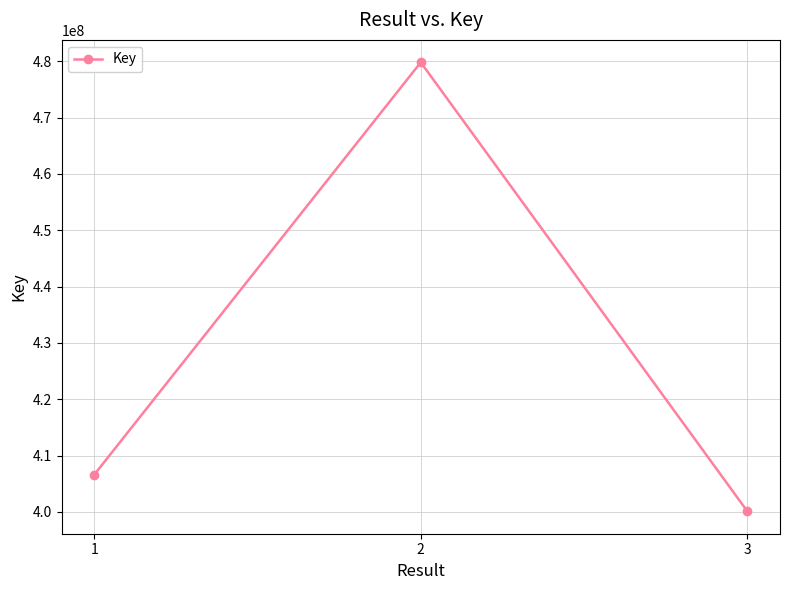

What is the change in value from 2 to 3?

-79690882